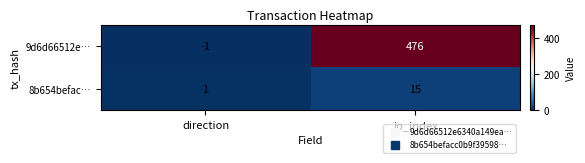

What is the average value of the 9d6d66512e… series?

238